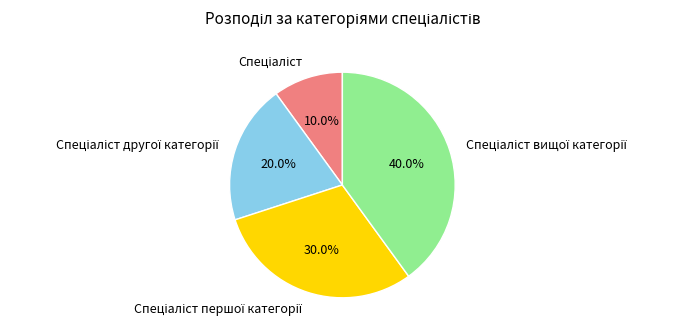

Count the number of slices in the pie.

4